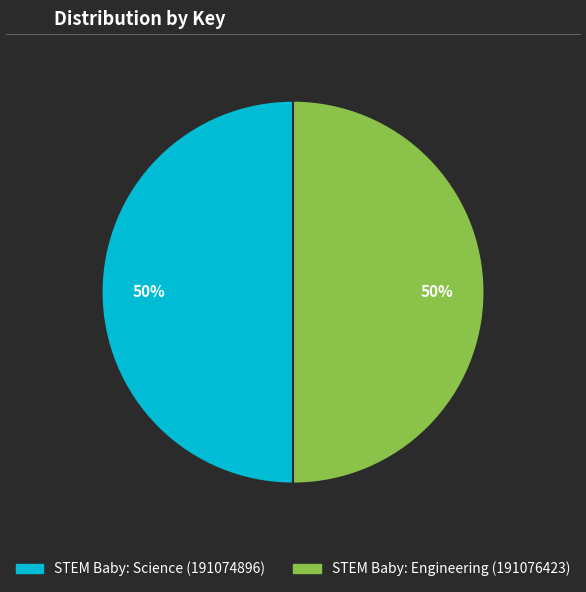

True or false: STEM Baby: Engineering (191076423) accounts for 50% of the total.

True